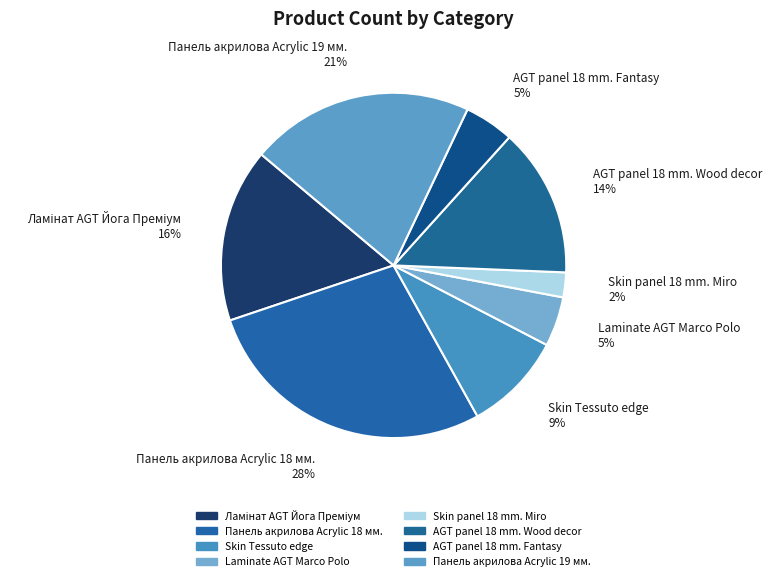

Approximately how many times larger is the value at Skin Tessuto edge compared to Панель акрилова Acrylic 18 мм.?

0.3